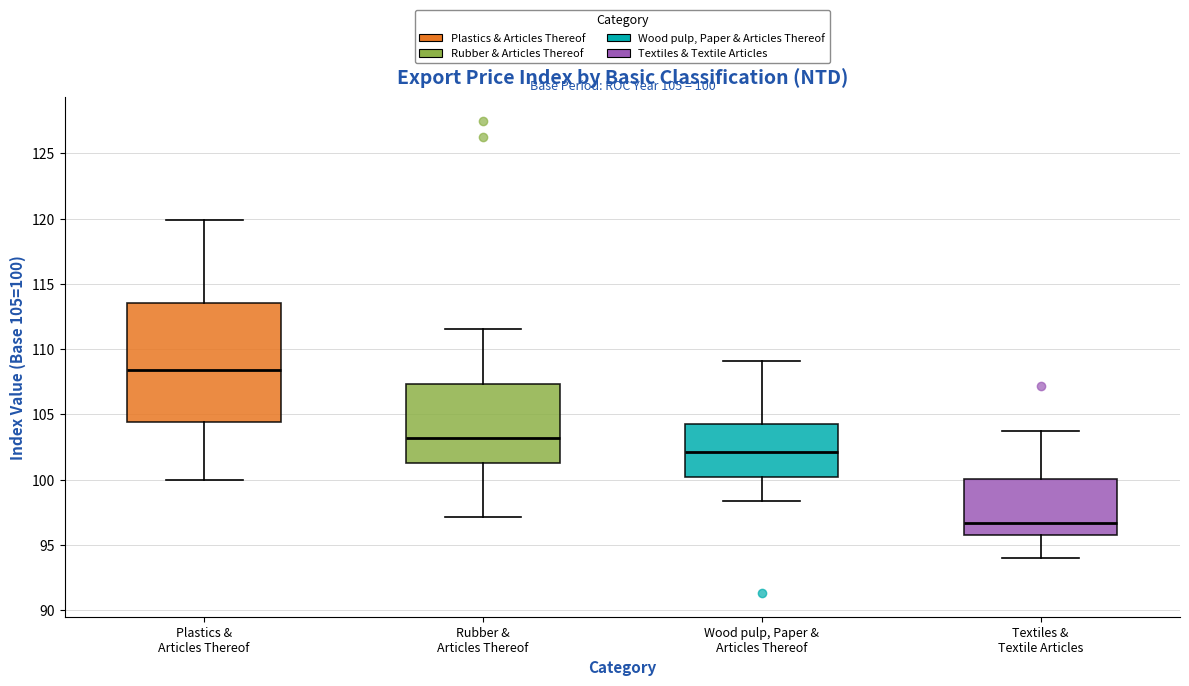

Which box is the tallest, from its lower edge to its upper edge?

Plastics & Articles Thereof